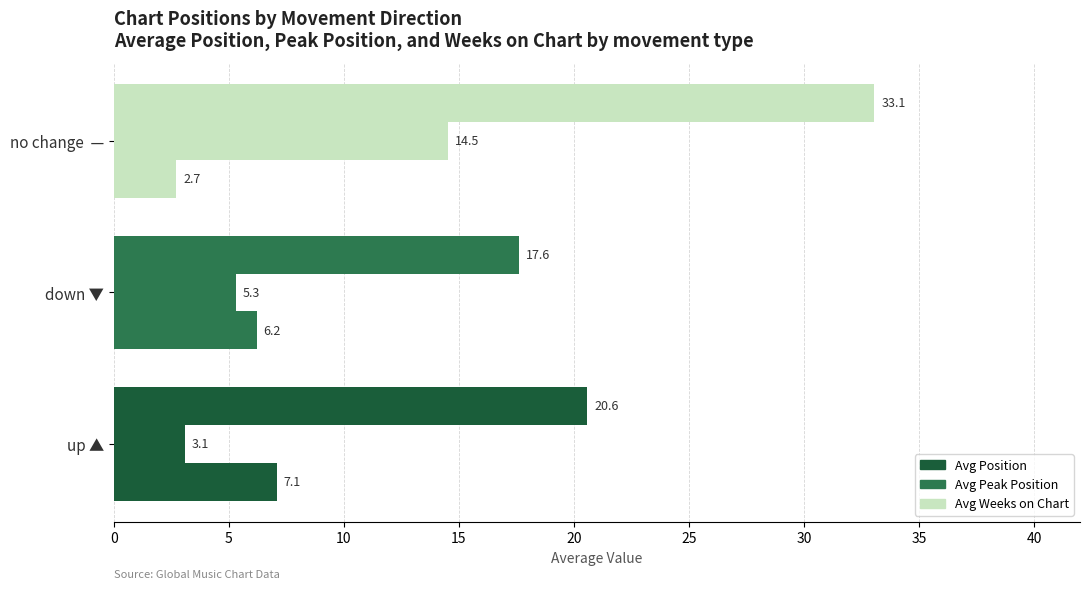

Reading left to right, transcribe all the data shown in this chart.

Avg Position: 20.6	17.6	33.1
Avg Peak Position: 3.1	5.3	14.5
Avg Weeks on Chart: 7.1	6.2	2.7